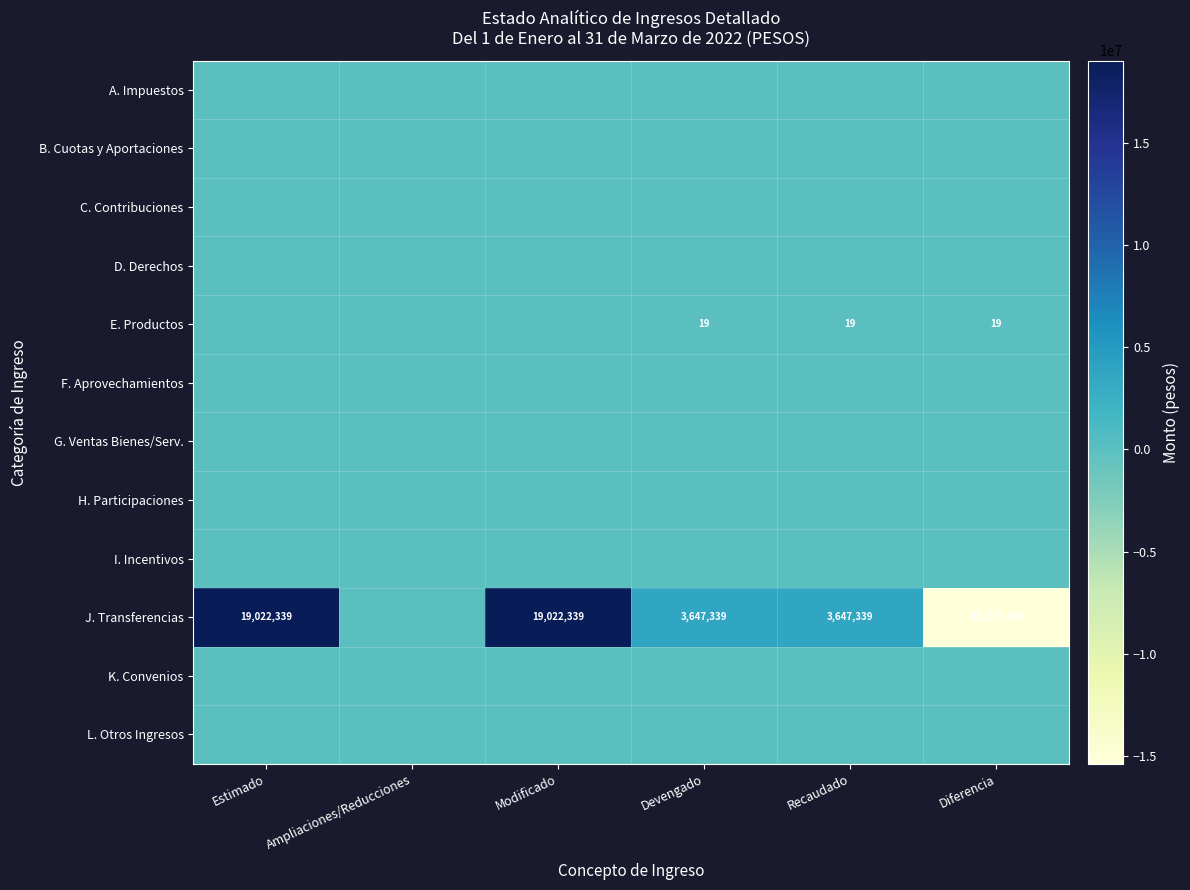

How many E. Productos values are between 0 and 19?

6